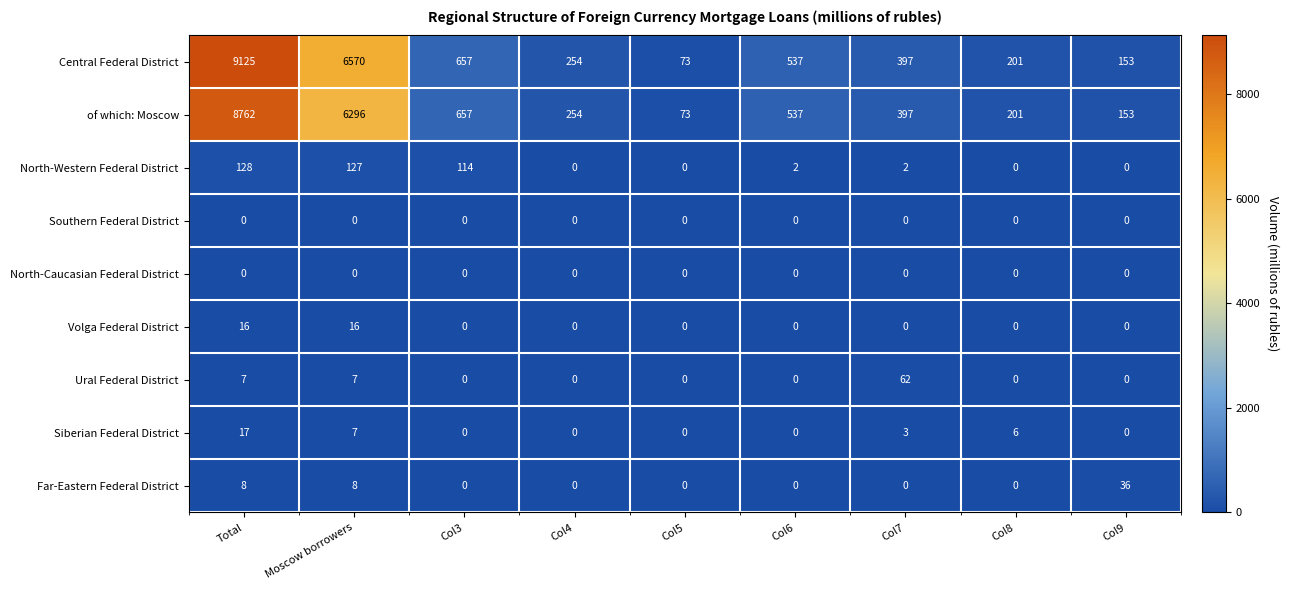

The Central Federal District series shows 885 at Col6. True or false?

False